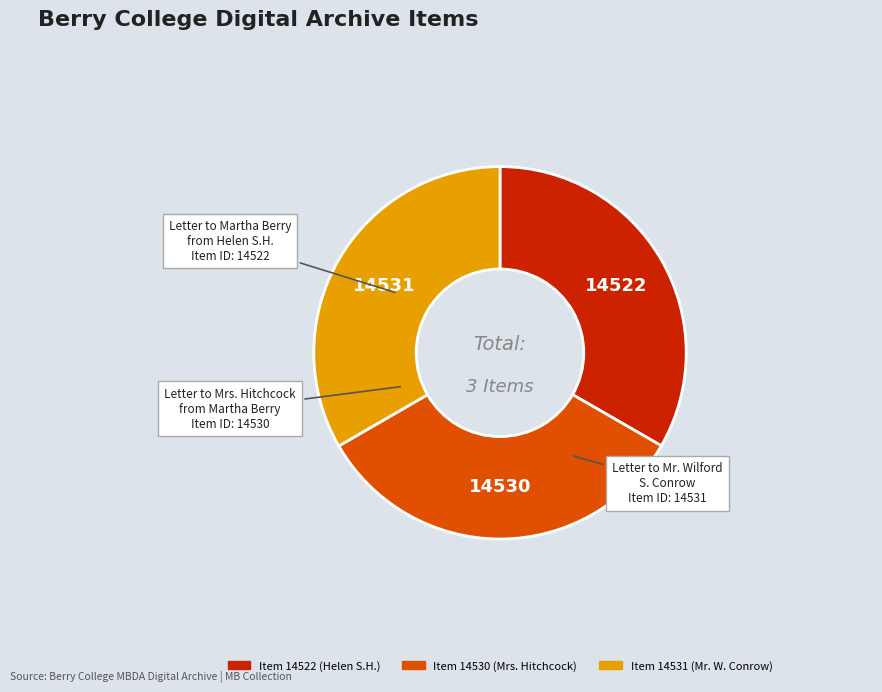

Is Item 14531 the majority of the pie?

No